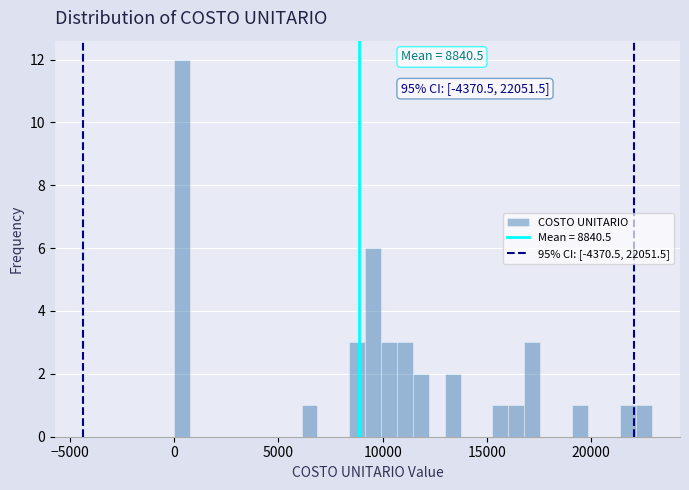

Around what value on the x-axis is the tallest bar? Give the approximate position of its centre, as read against the axis.

500